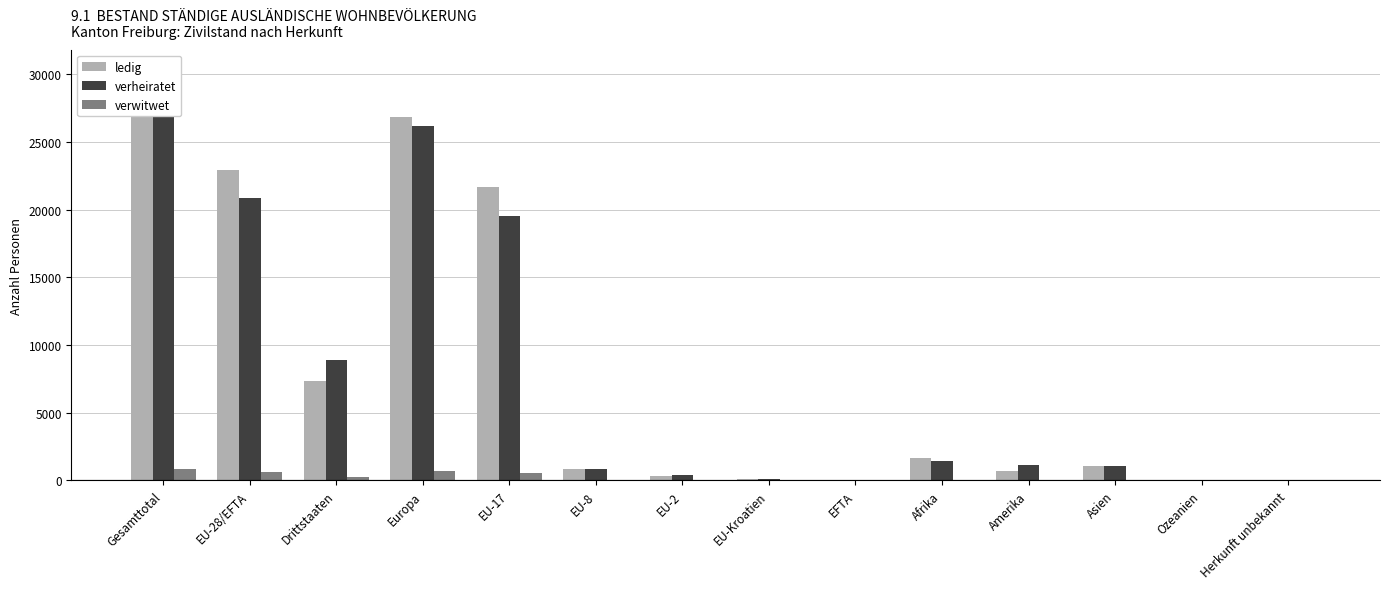

What is the highest value of the ledig series?

30271